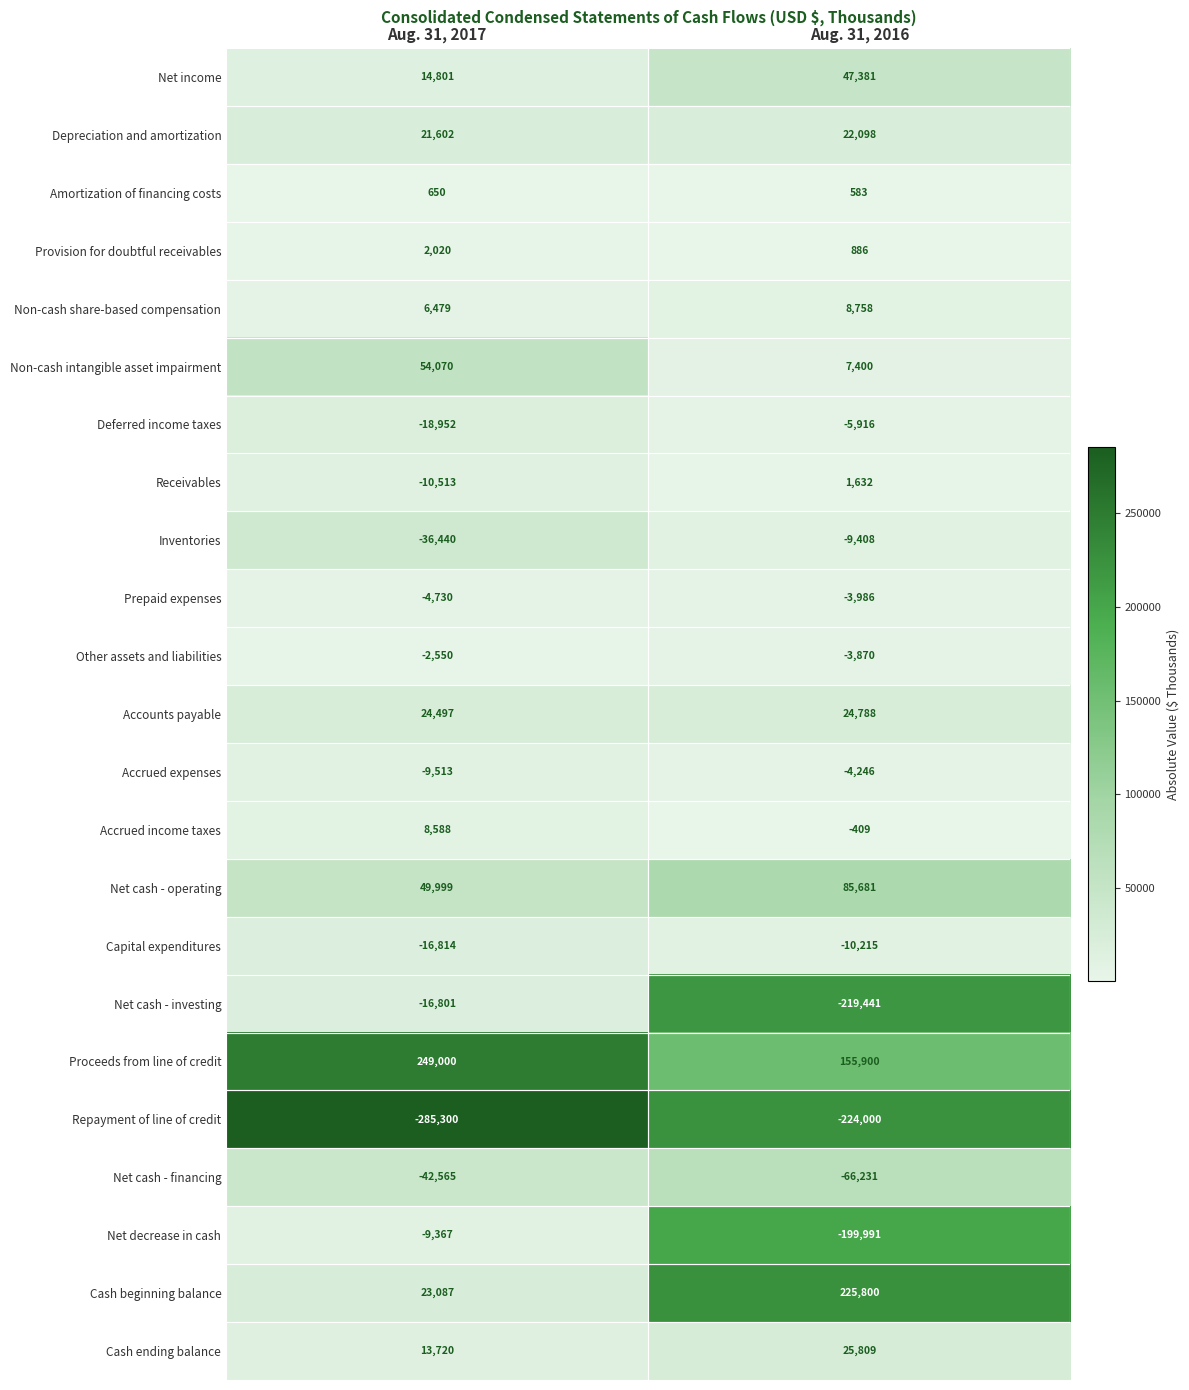

At which category is the sum across all series the highest?

Aug. 31, 2017